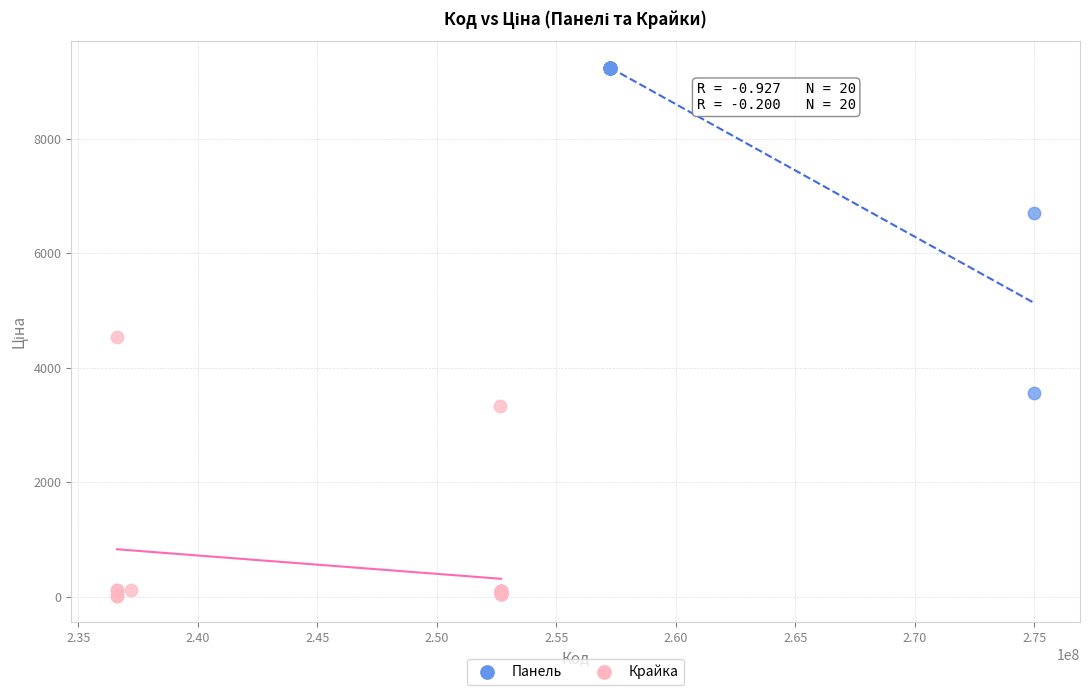

What are all the series names shown in the legend?

Панель, Крайка